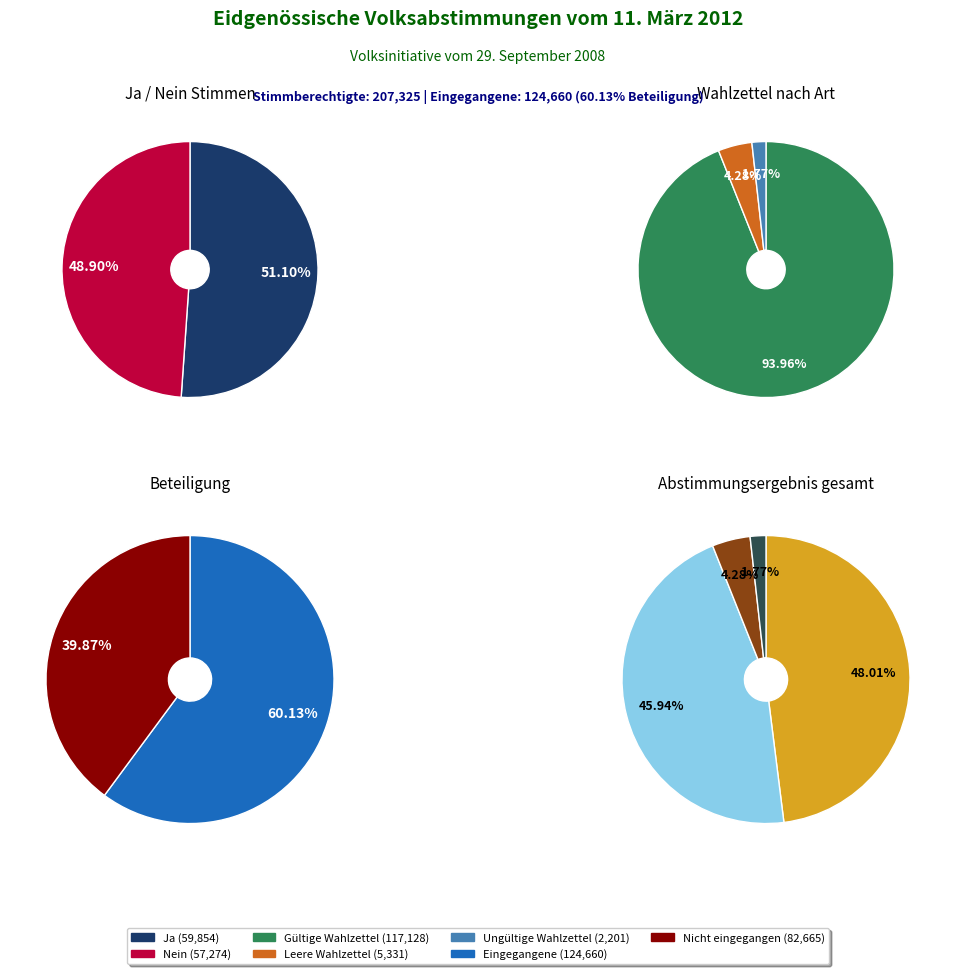

Which slice is the largest?

Ja